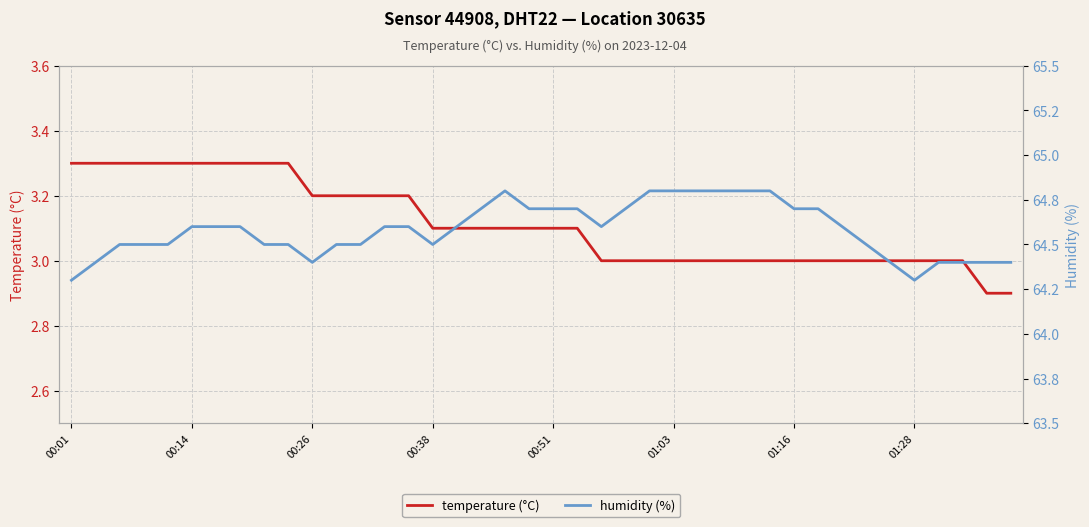

How many distinct data groups are displayed?

2